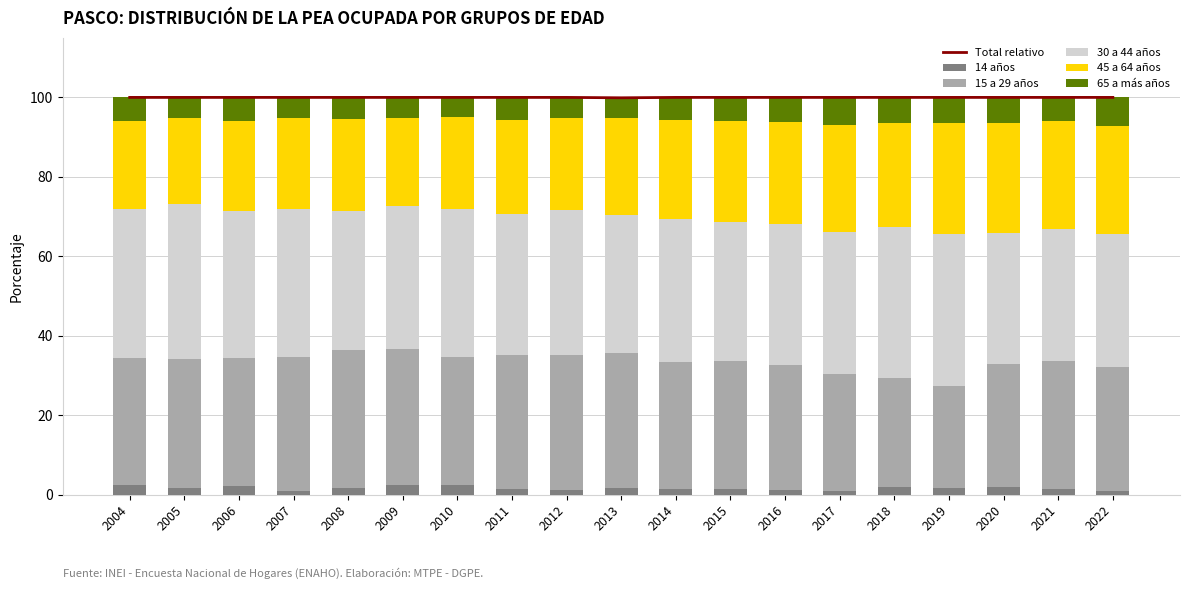

The 14 años series shows 1.6 at 2019. True or false?

True